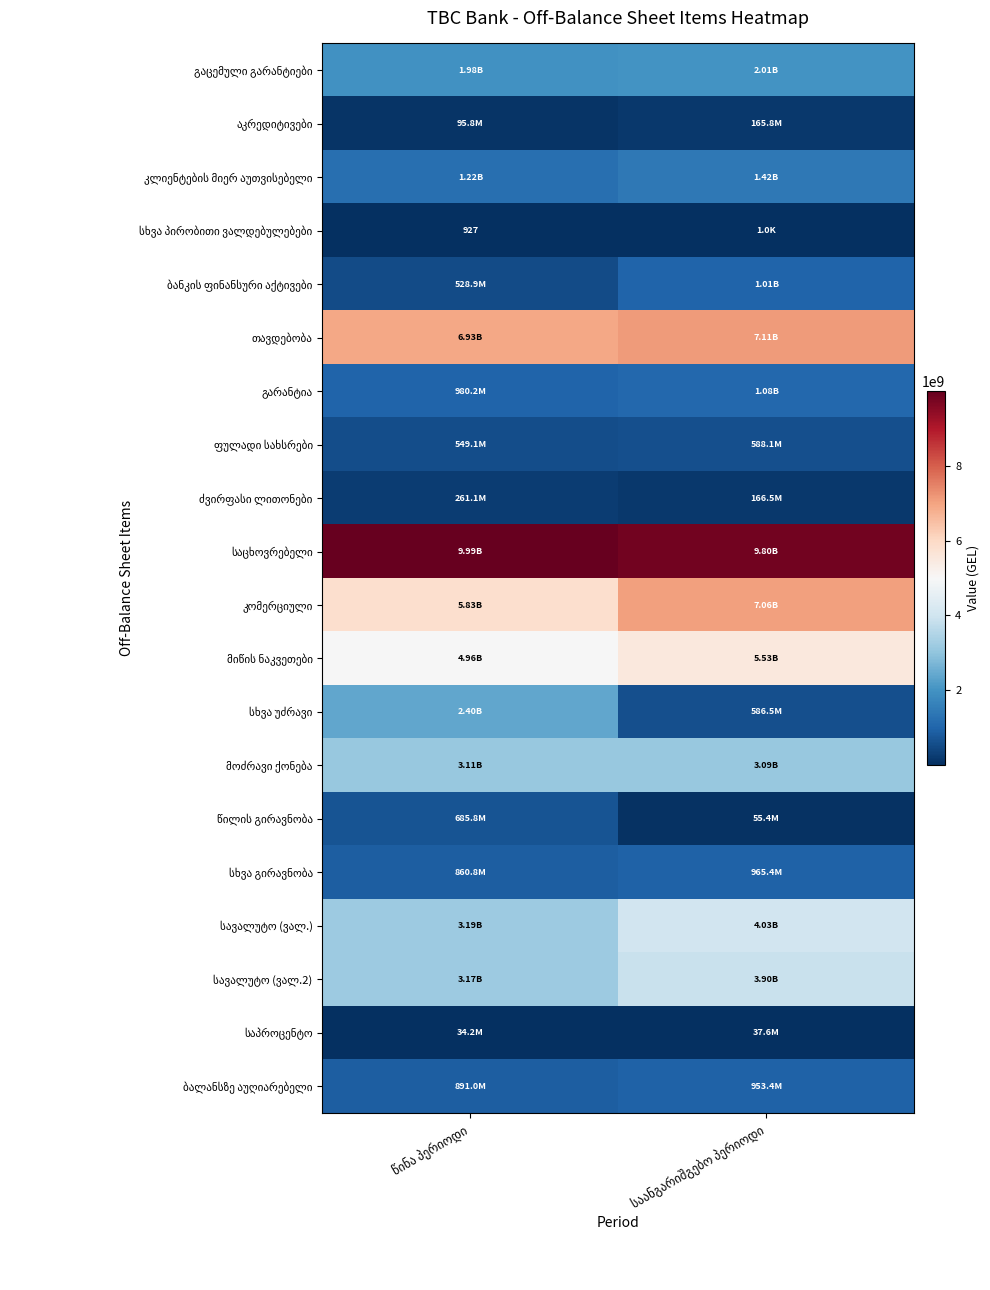

Between საანგარიშგებო პერიოდი and წინა პერიოდი, which is larger?

საანგარიშგებო პერიოდი